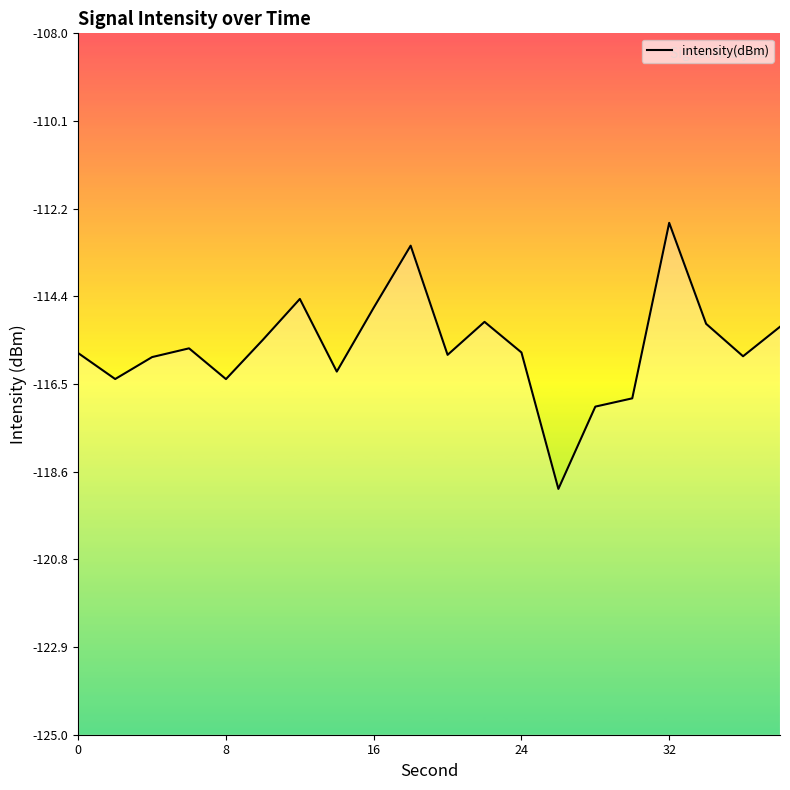

The chart shows a value of -115.7 at 24. True or false?

True